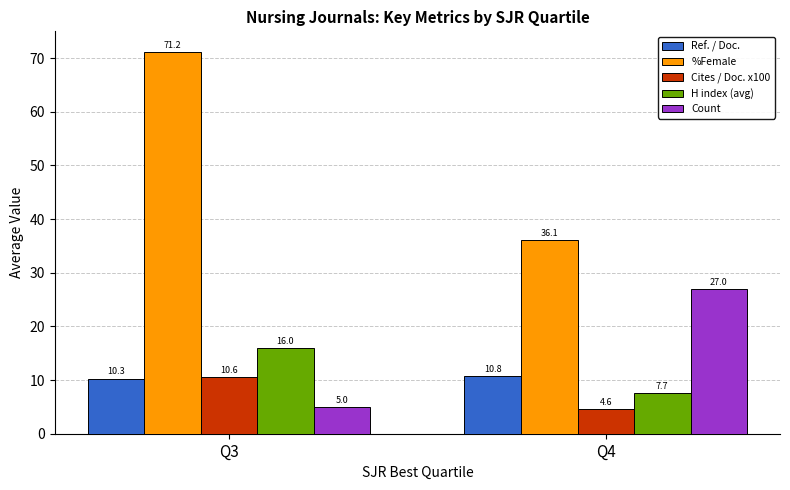

Reading left to right, transcribe all the data shown in this chart.

Ref. / Doc.: Q3=10.3	Q4=10.8
%Female: Q3=71.2	Q4=36.1
Cites / Doc. x100: Q3=10.6	Q4=4.6
H index (avg): Q3=16.0	Q4=7.7
Count: Q3=5.0	Q4=27.0